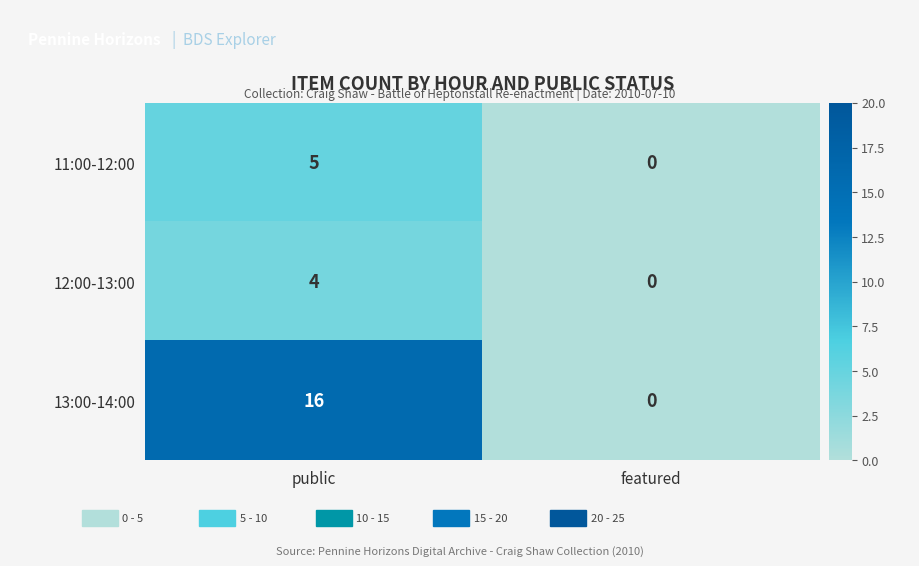

What is the sum of all 11:00-12:00 values?

5